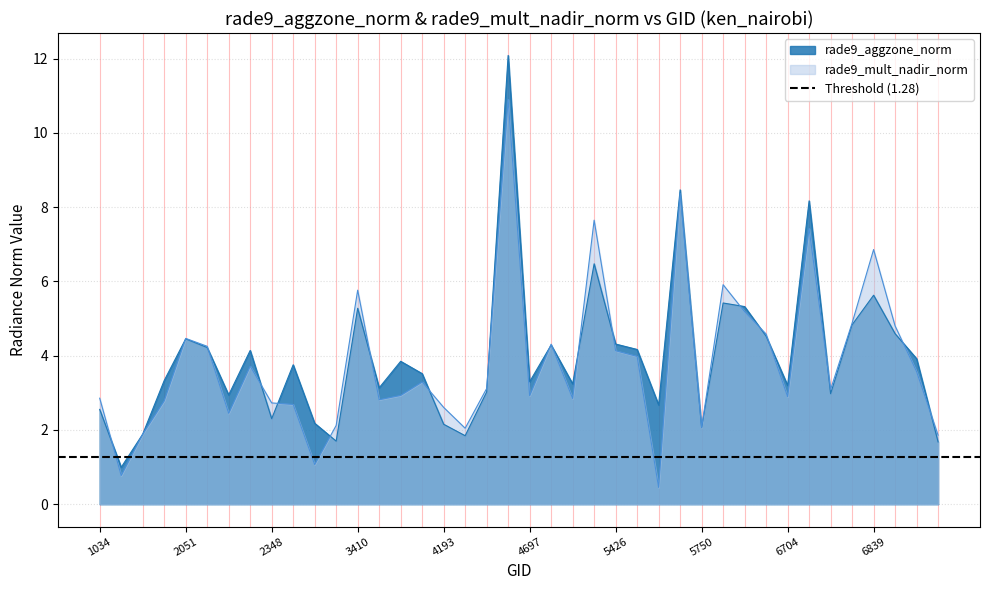

What is the value of the rade9_mult_nadir_norm point at the 30th from the left?

5.9